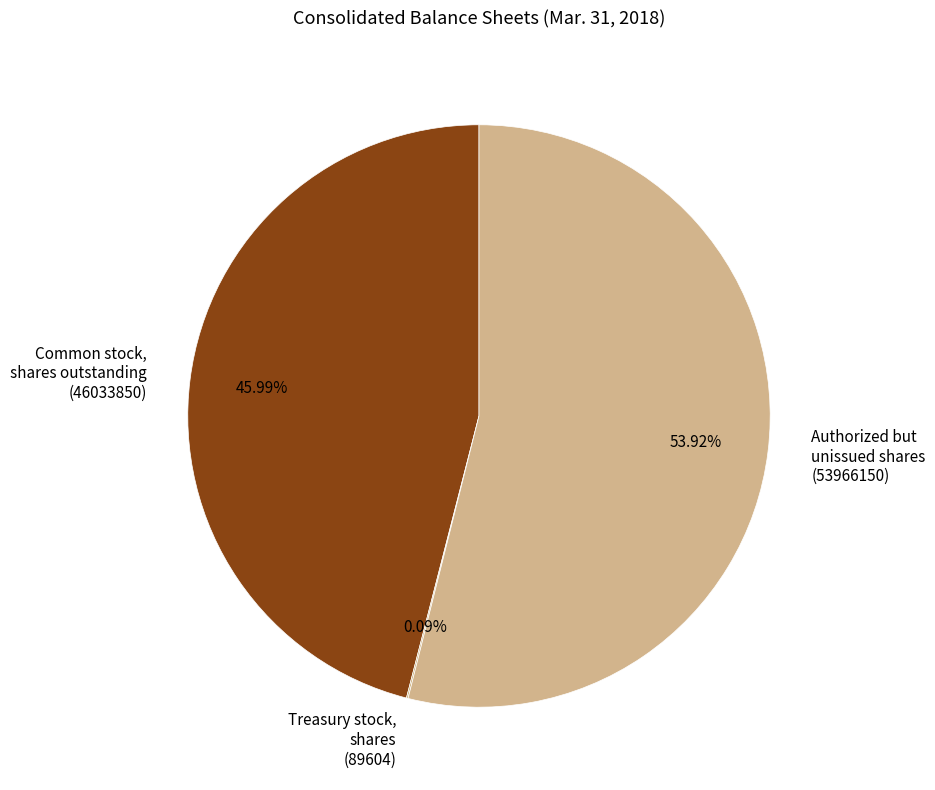

Combined, do Authorized but unissued shares (53966150) and Common stock, shares outstanding (46033850) account for over 50%?

Yes